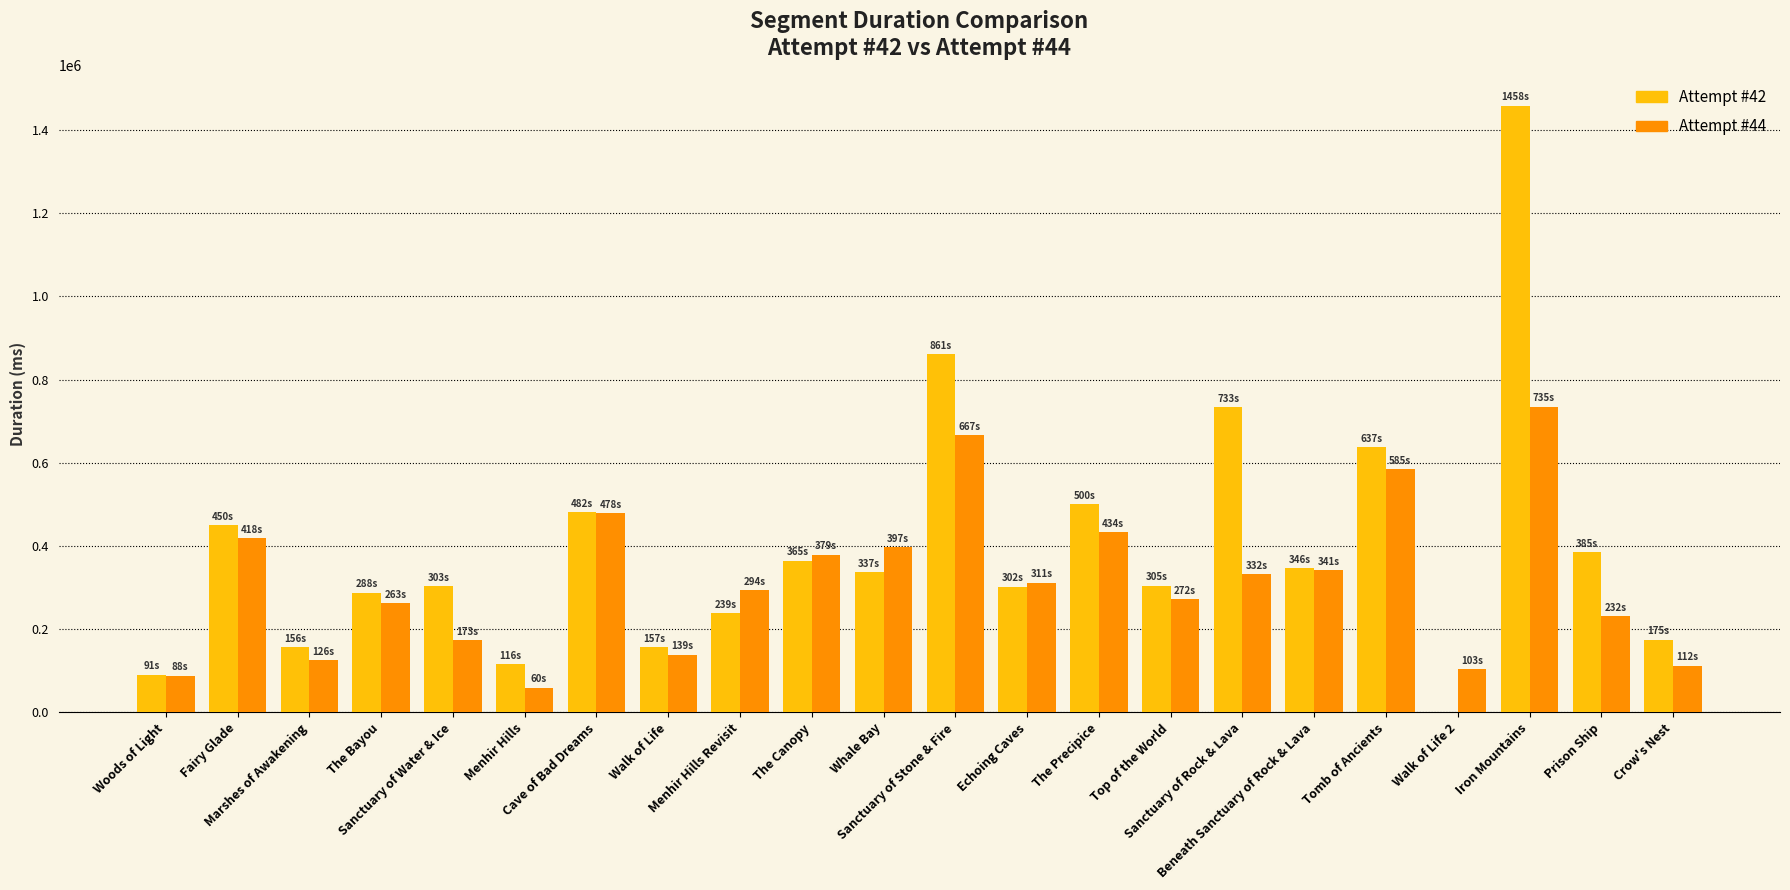

Which series has the largest total across all categories?

Attempt #42